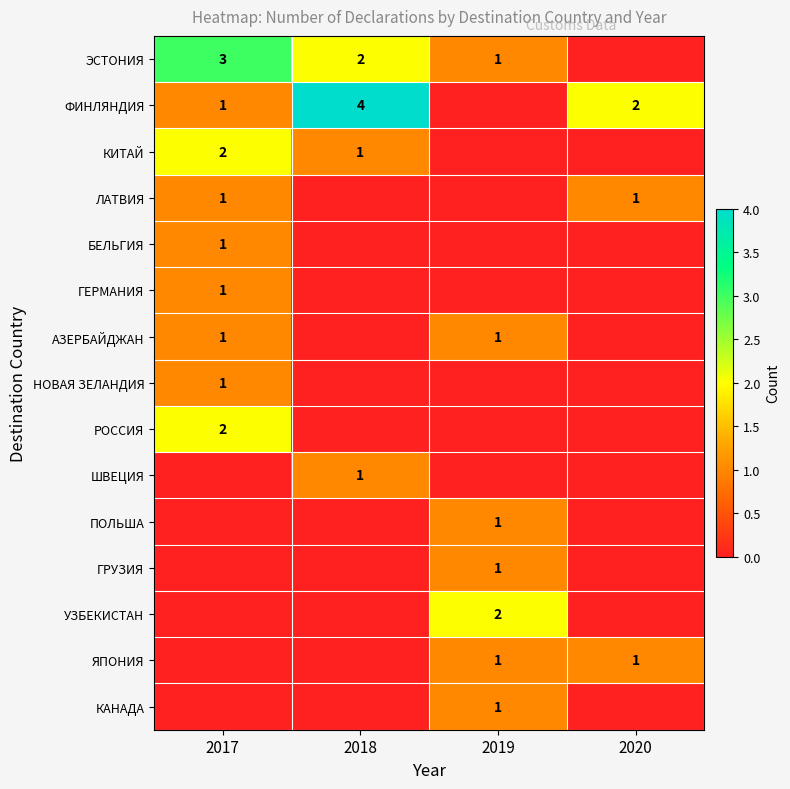

Is it true that РОССИЯ equals 3 at 2017?

False